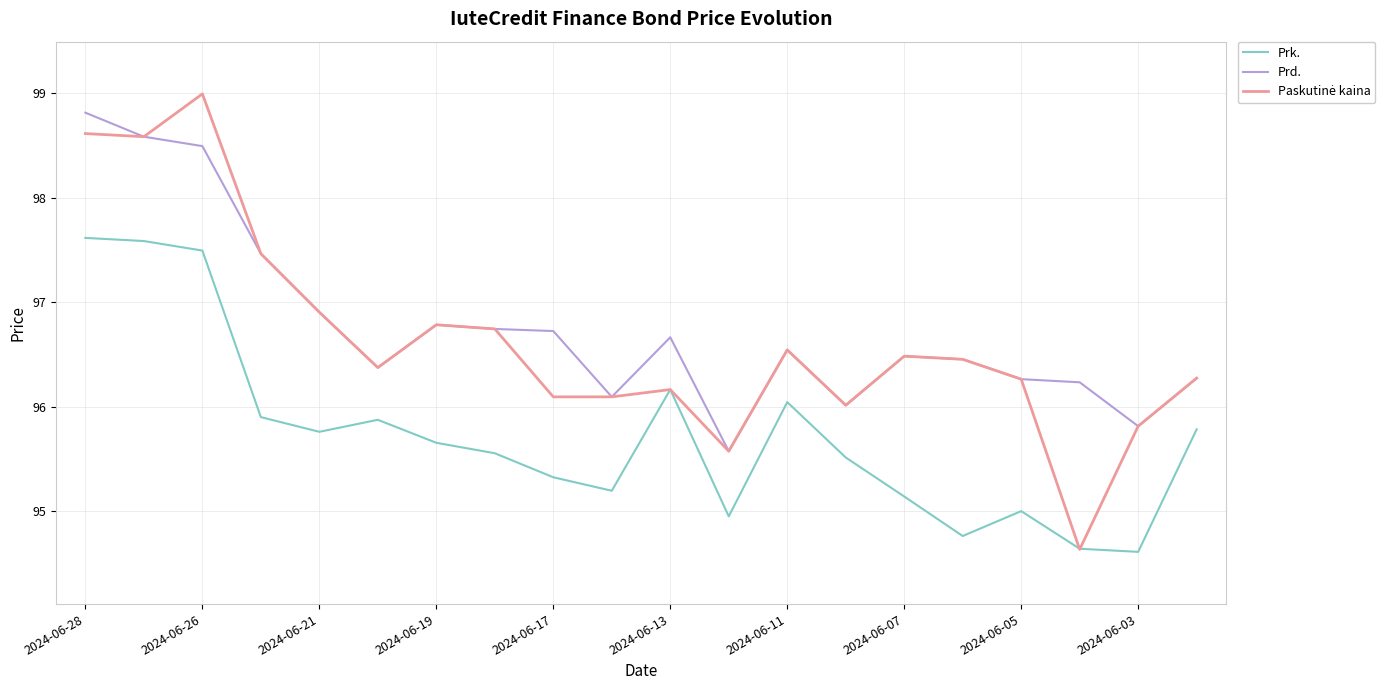

True or false: Prk. and Prd. intersect in this chart.

False